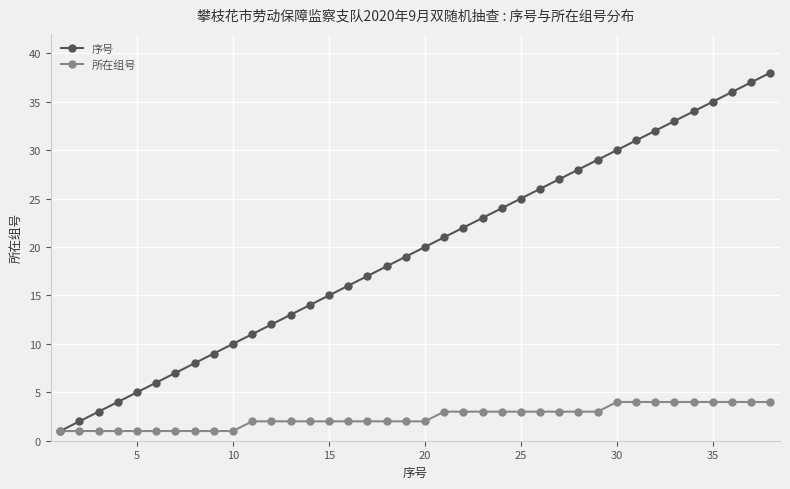

Rank the series by their maximum value, from lowest to highest.

所在组号, 序号